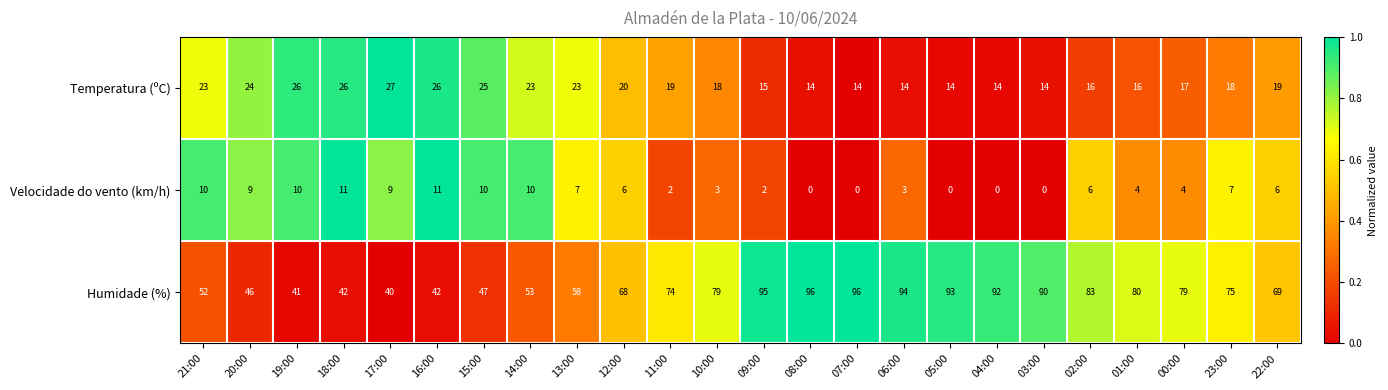

What is the sum of all Velocidade do vento (km/h) values?

130